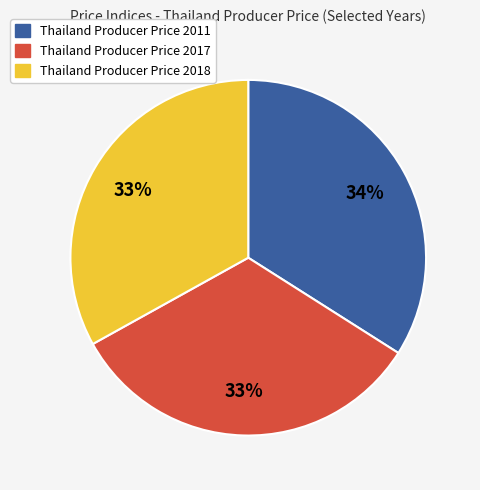

Is there a majority slice in this chart?

No